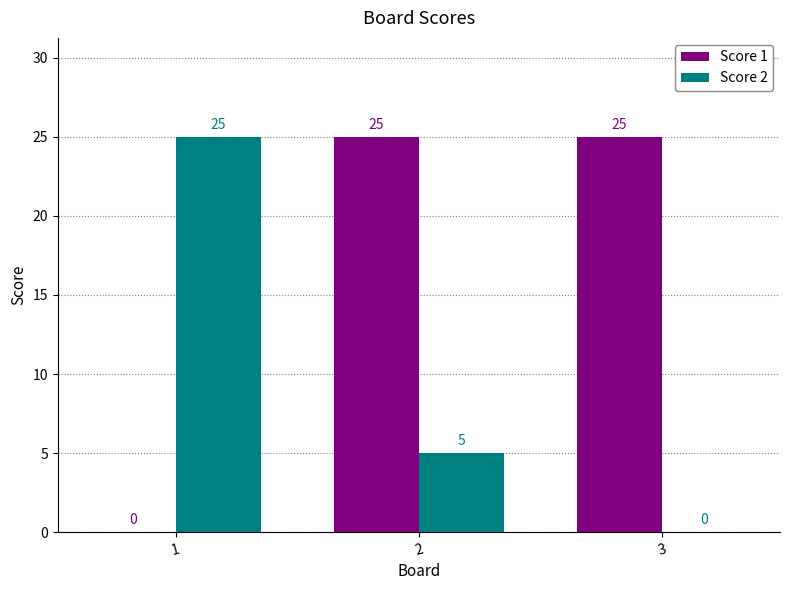

What is the average value of the Score 2 series?

10